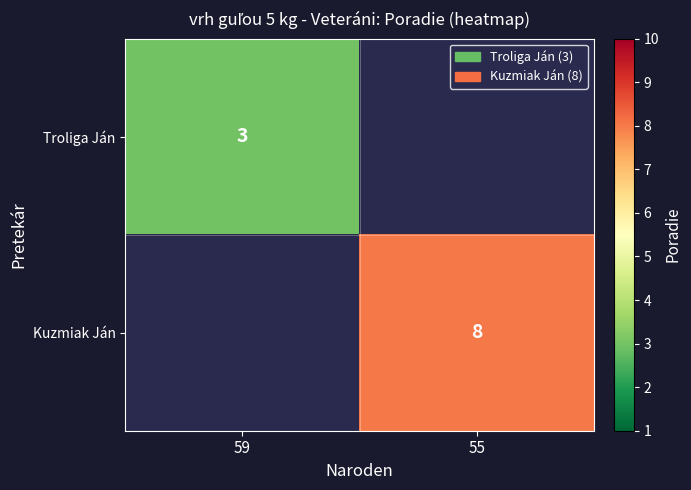

The Troliga Ján series shows 3 at 59. True or false?

True